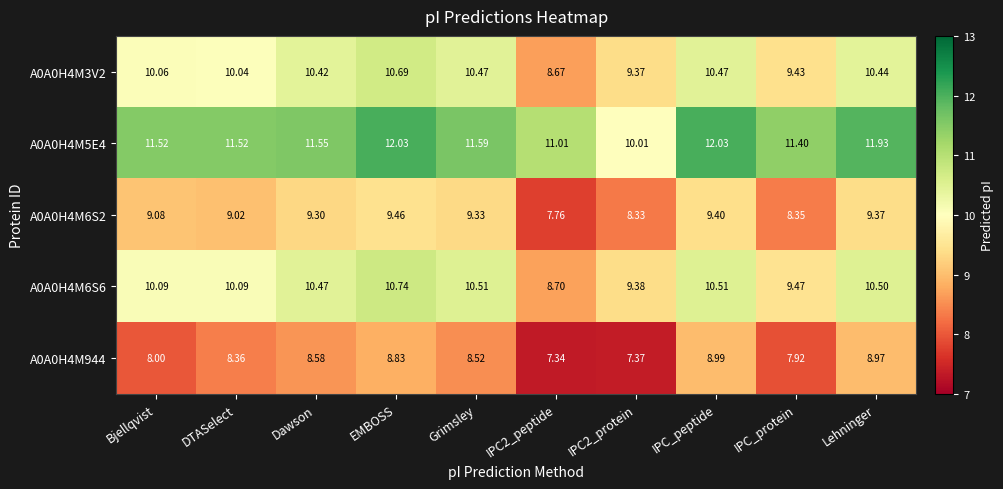

At which label is A0A0H4M944 closest to 8?

Bjellqvist